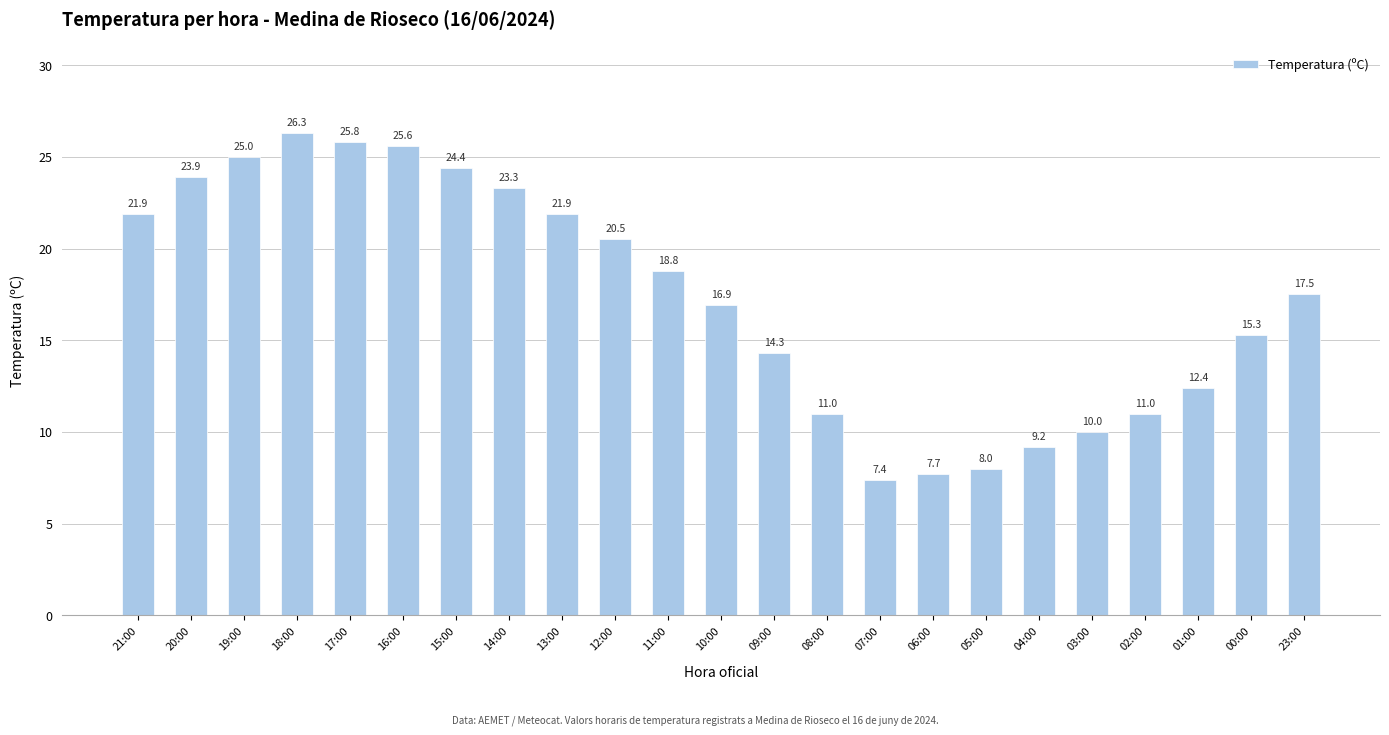

What is the average value?

17.3